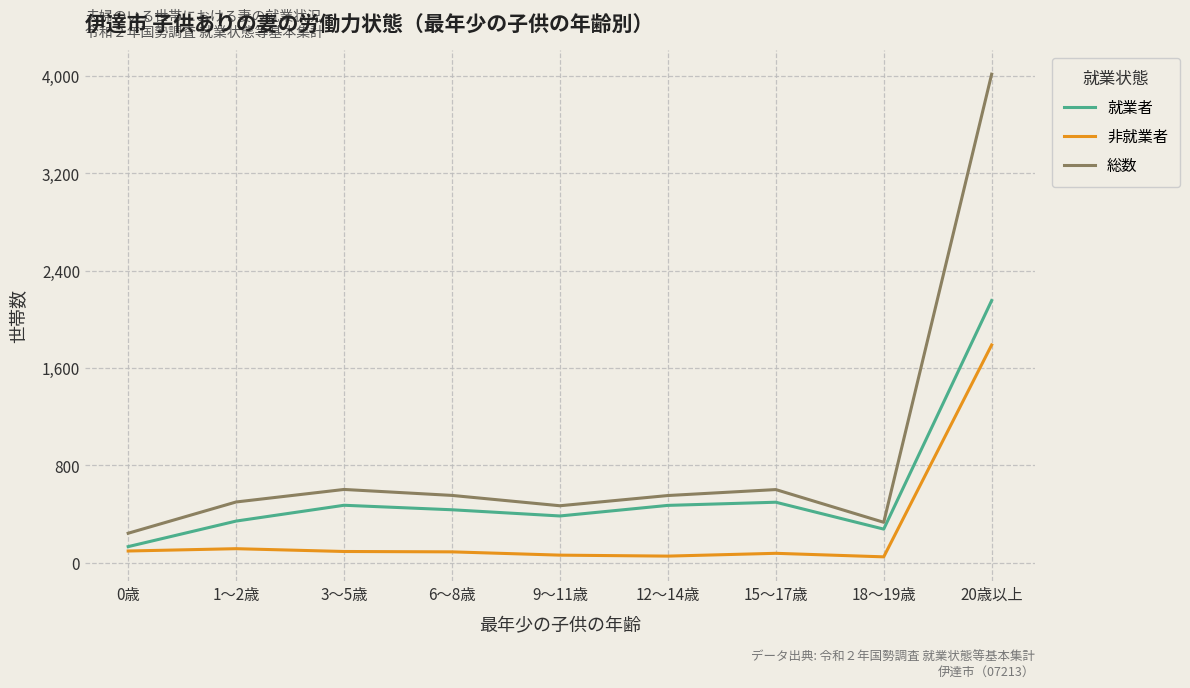

Is it true that 総数 equals 391 at 0歳?

False